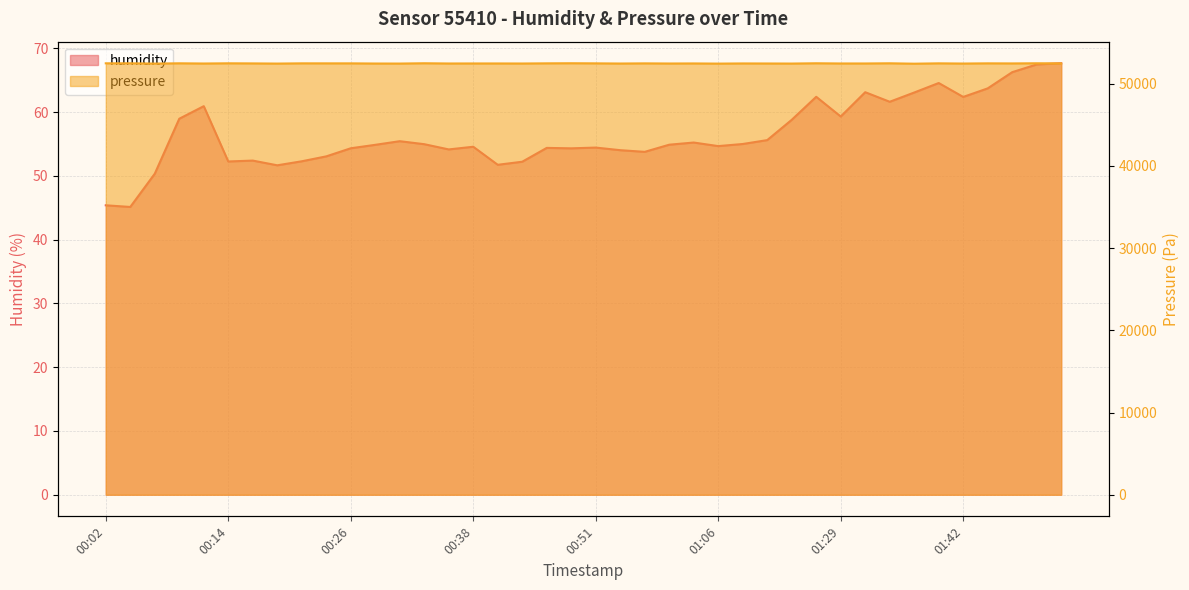

True or false: humidity and pressure cross at least once.

False